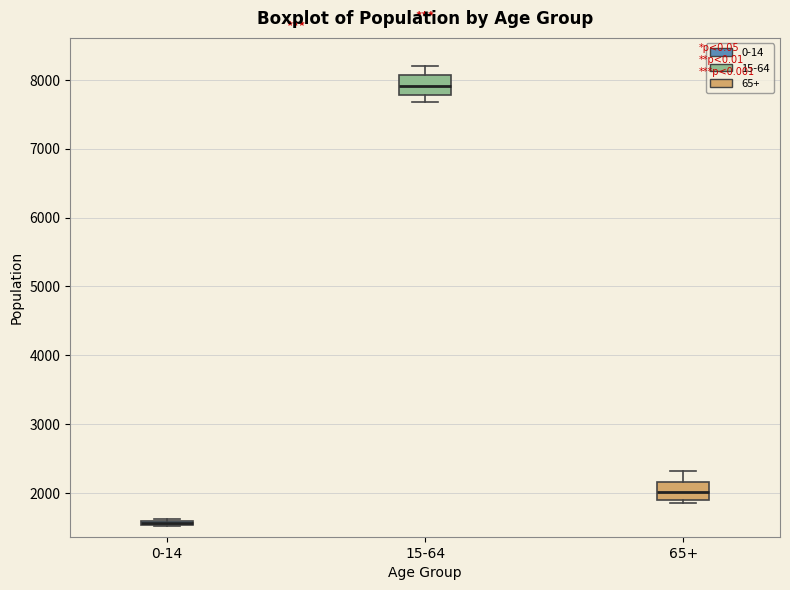

Where is the upper edge of the box for 0-14 on the y-axis? The values are not printed on the chart, so give them approximately, as read against the axis.

1600